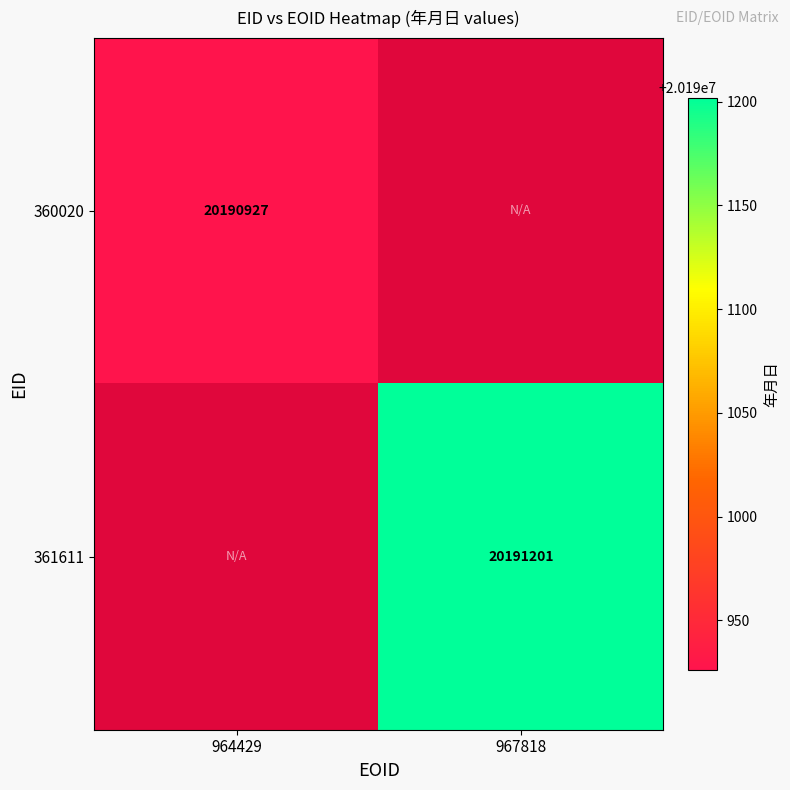

Is it true that 360020 equals 6669699 at 964429?

False